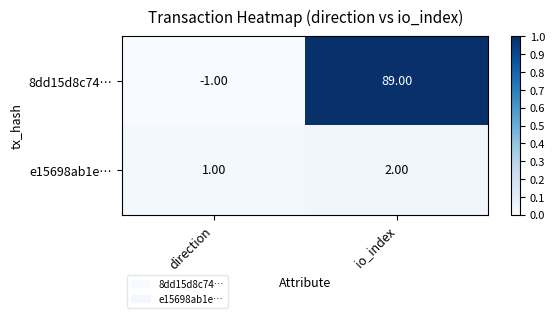

At how many categories does at least one series exceed 0?

2